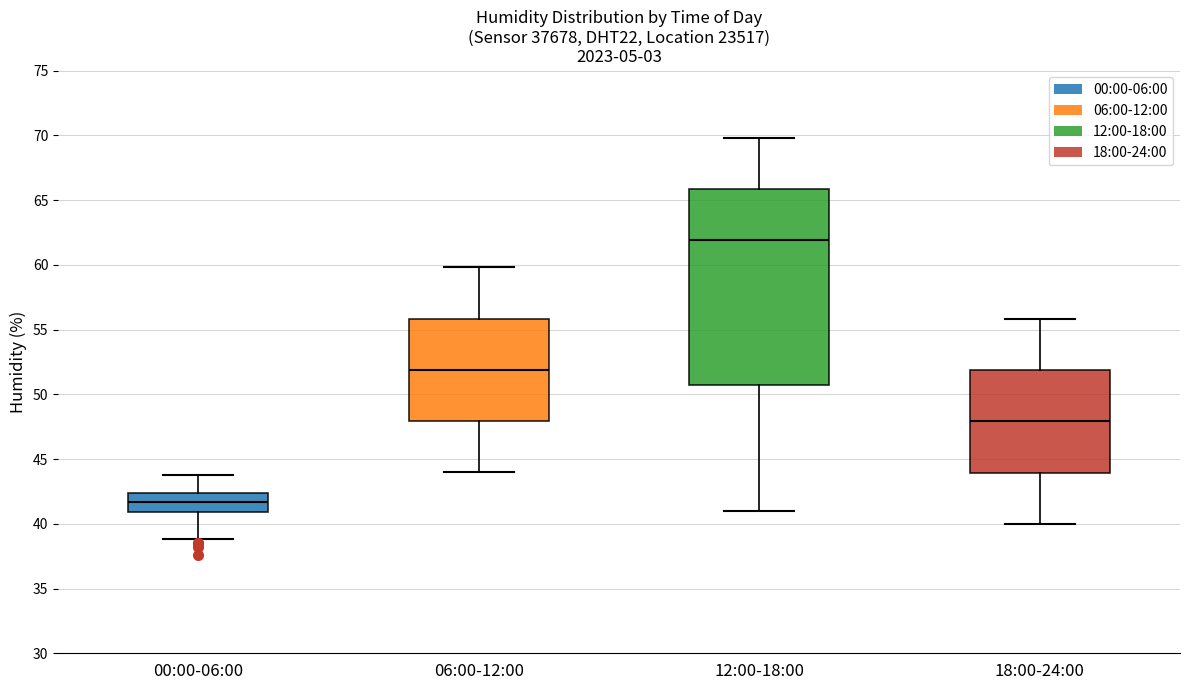

Which box has the lowest median line?

00:00-06:00